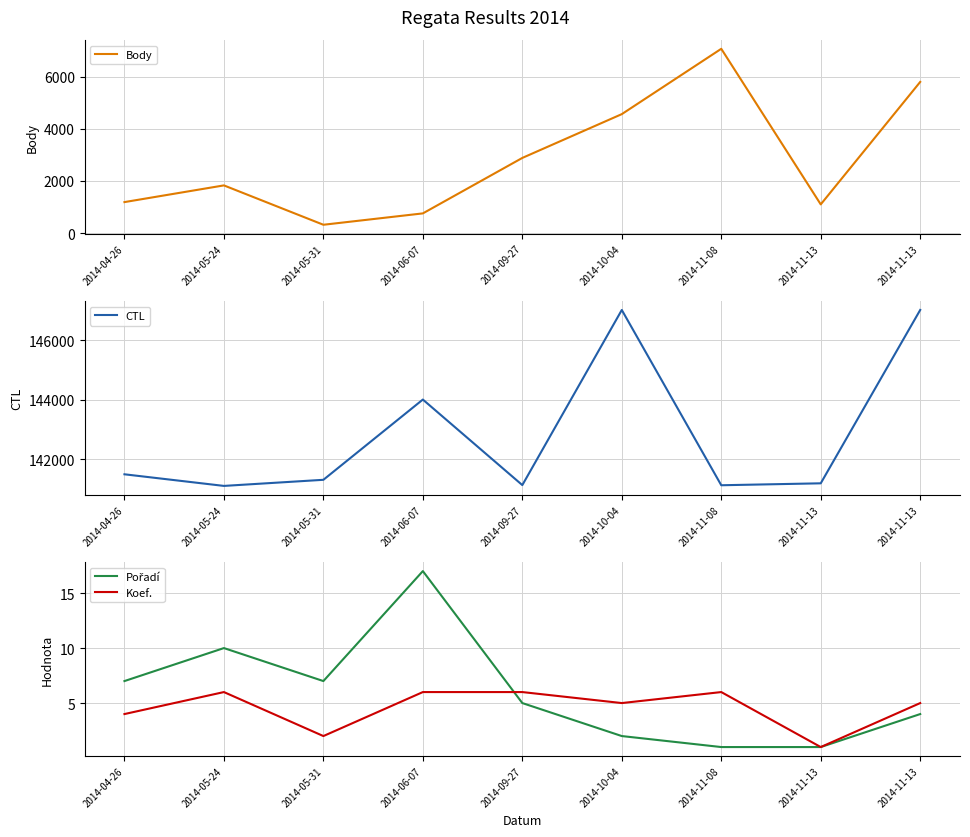

At which label is Koef. closest to 3?

2014-04-26